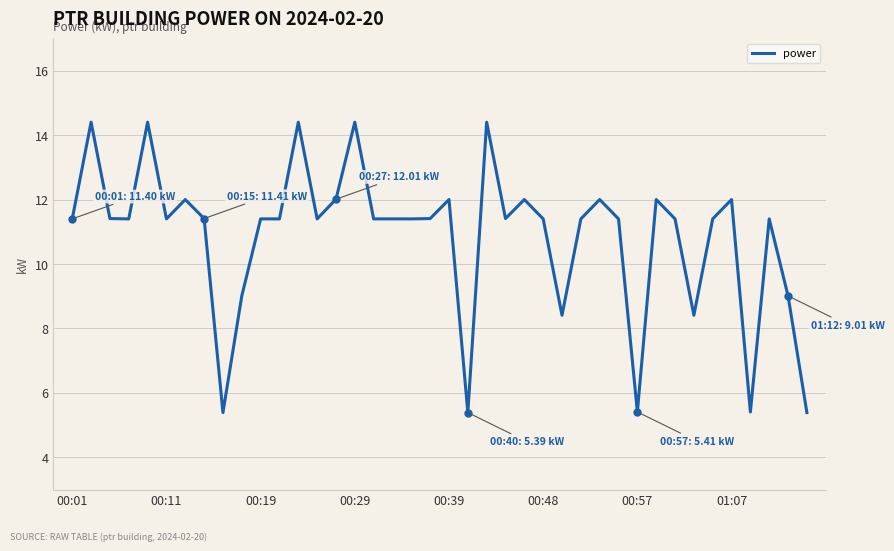

What is the difference between the maximum and minimum values?

9.0